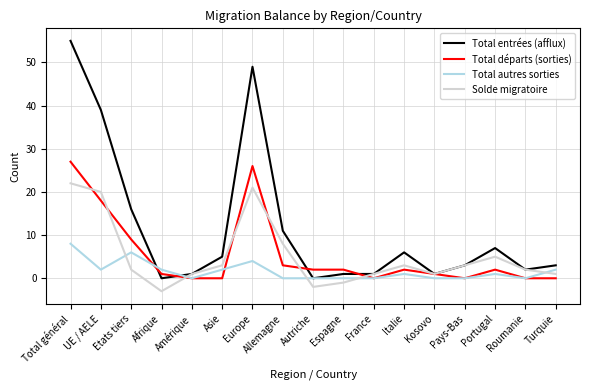

What position from the left is Total général?

1